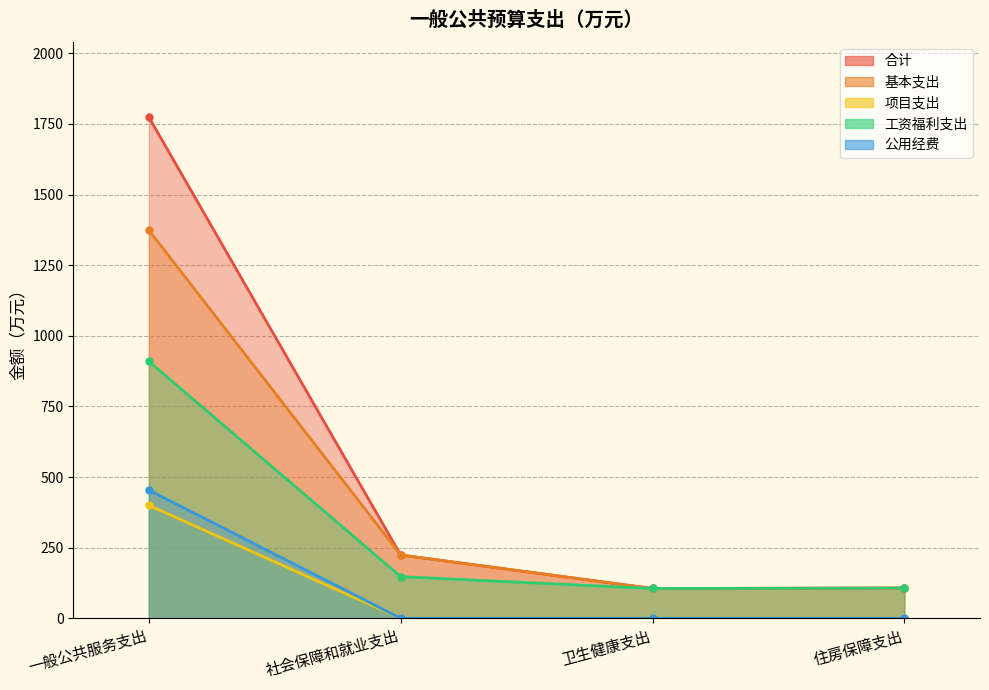

Between 卫生健康支出 and 住房保障支出, which series saw the biggest shift?

合计